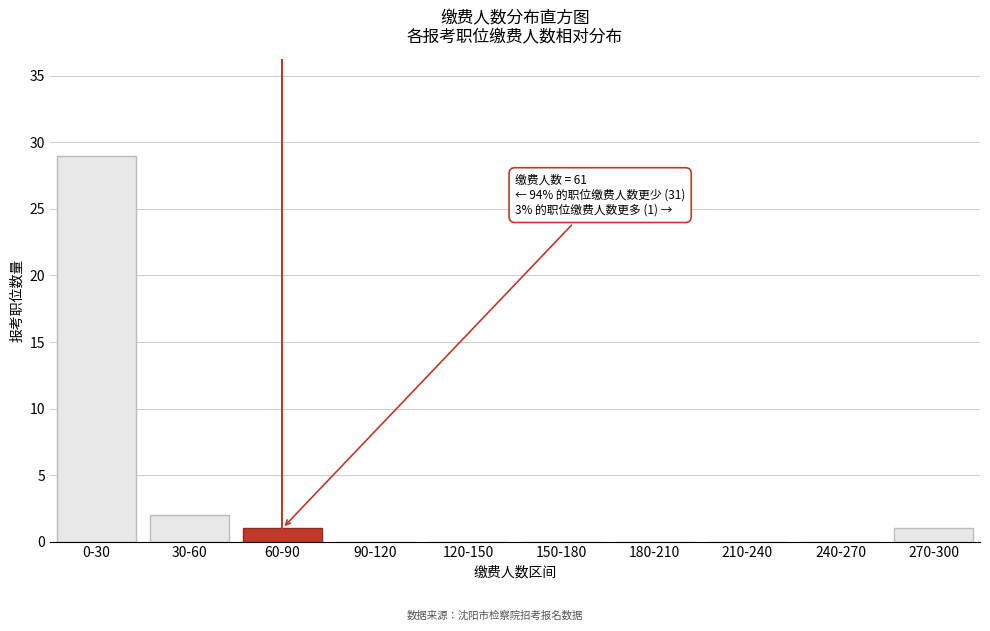

Reading left to right, what are all the values shown in this chart?

0-30=29	30-60=2	60-90=1	90-120=0	120-150=0	150-180=0	180-210=0	210-240=0	240-270=0	270-300=1